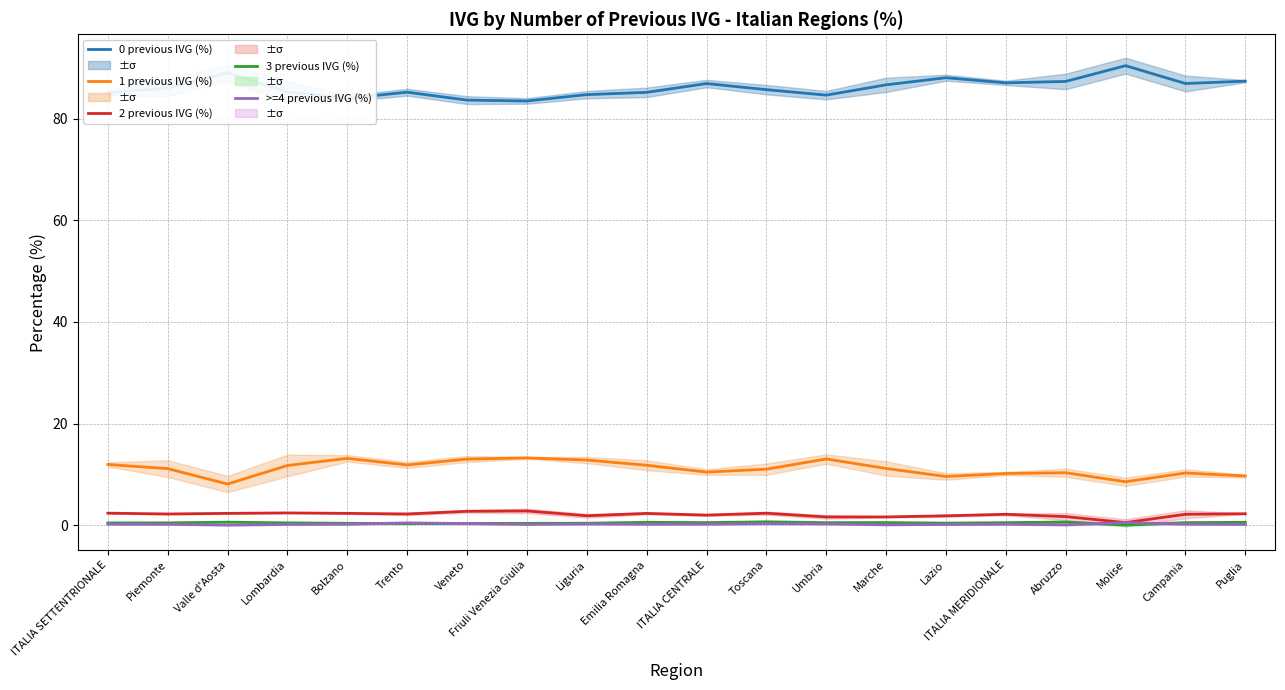

In >=4 previous IVG (%), how many points are lower than both neighbors (excluding endpoints)?

5